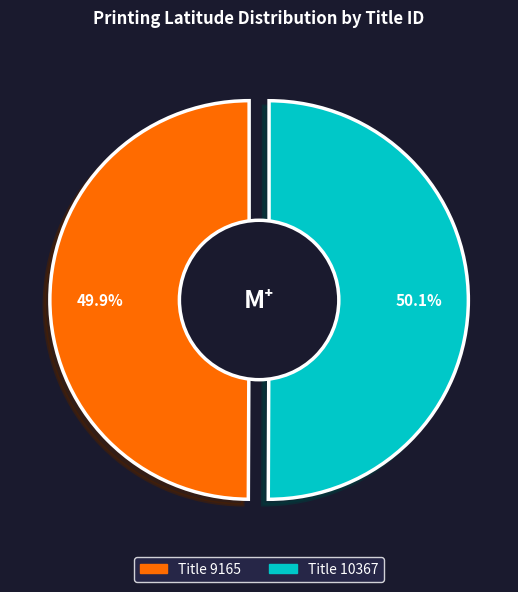

Rank the categories by value from lowest to highest.

9165, 10367